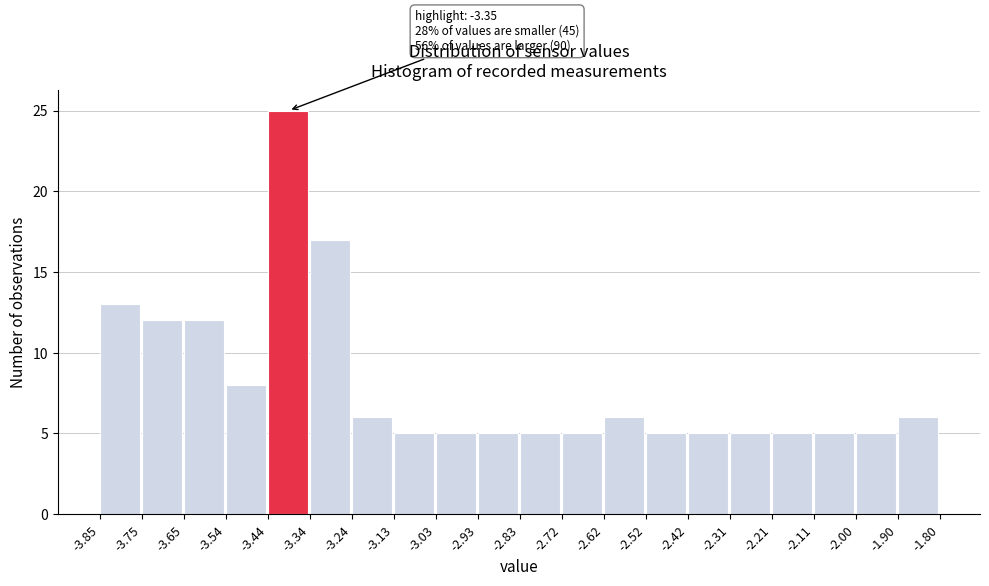

Which range on the x-axis has the tallest bar?

-3.44 to -3.34